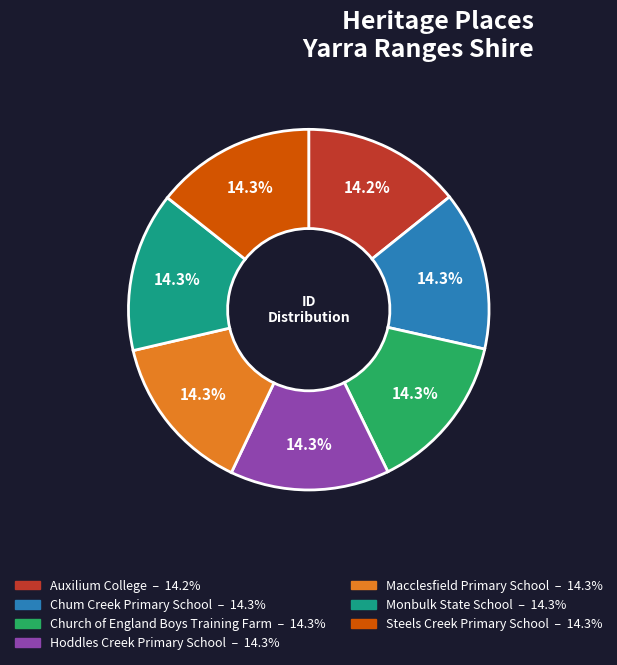

Approximately how many times larger is the value at Macclesfield Primary School compared to Hoddles Creek Primary School?

1.0